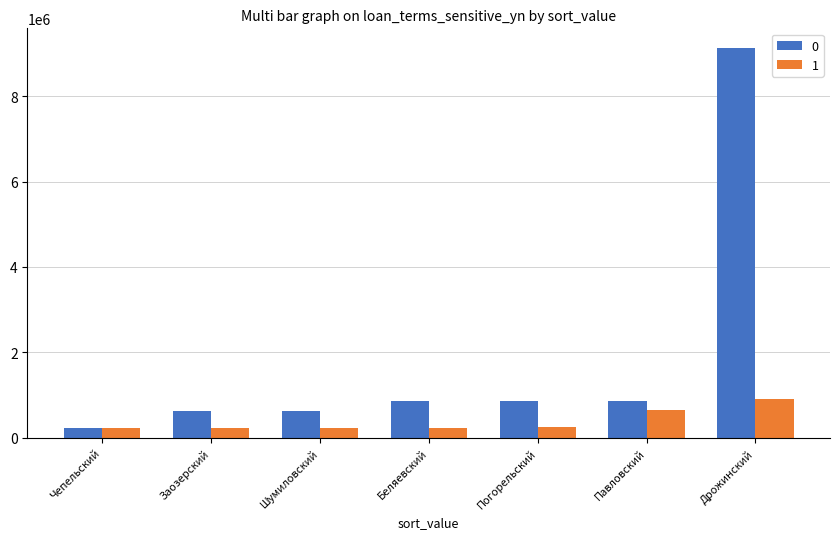

What is the approximate value of 1 at Чепельский?

216435